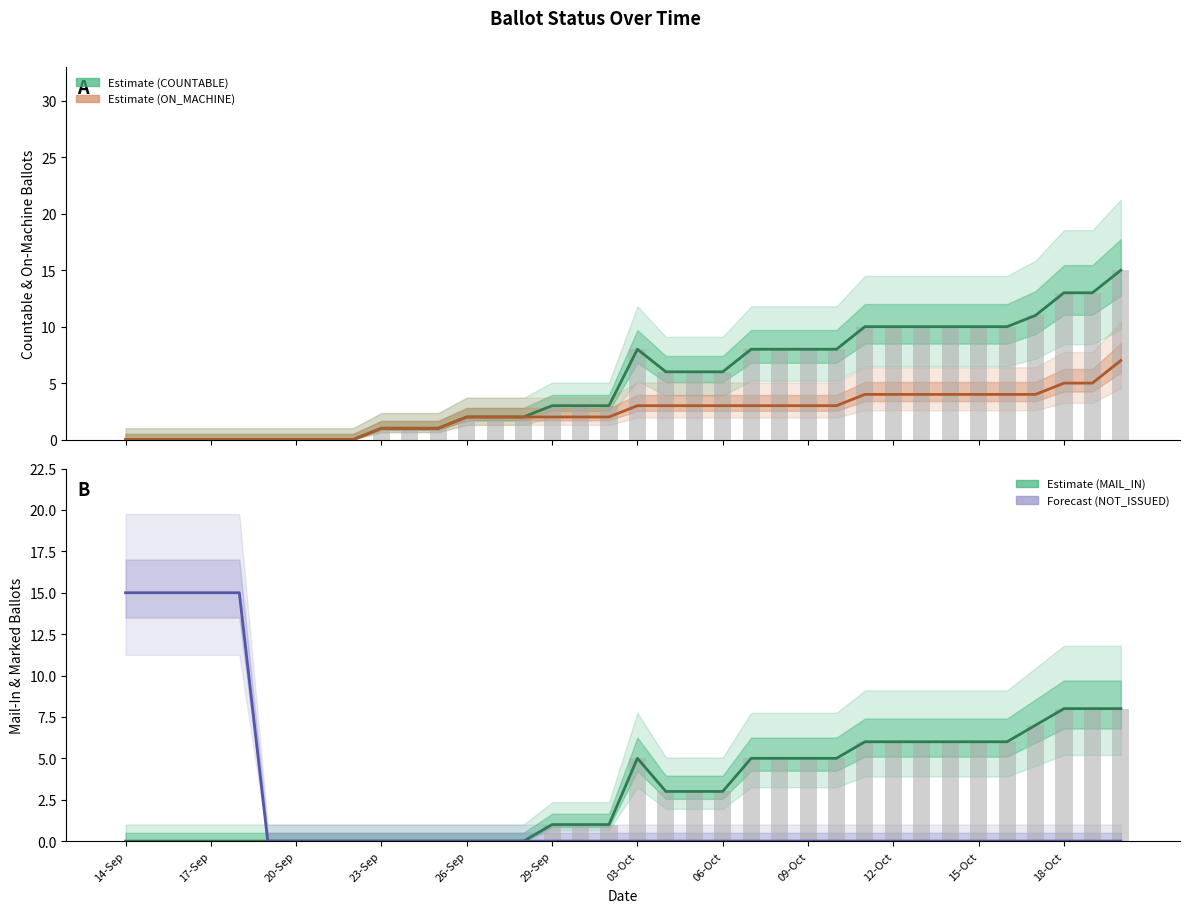

What is the sum of the ON_MACHINE values at 06-Oct and 03-Oct?

6